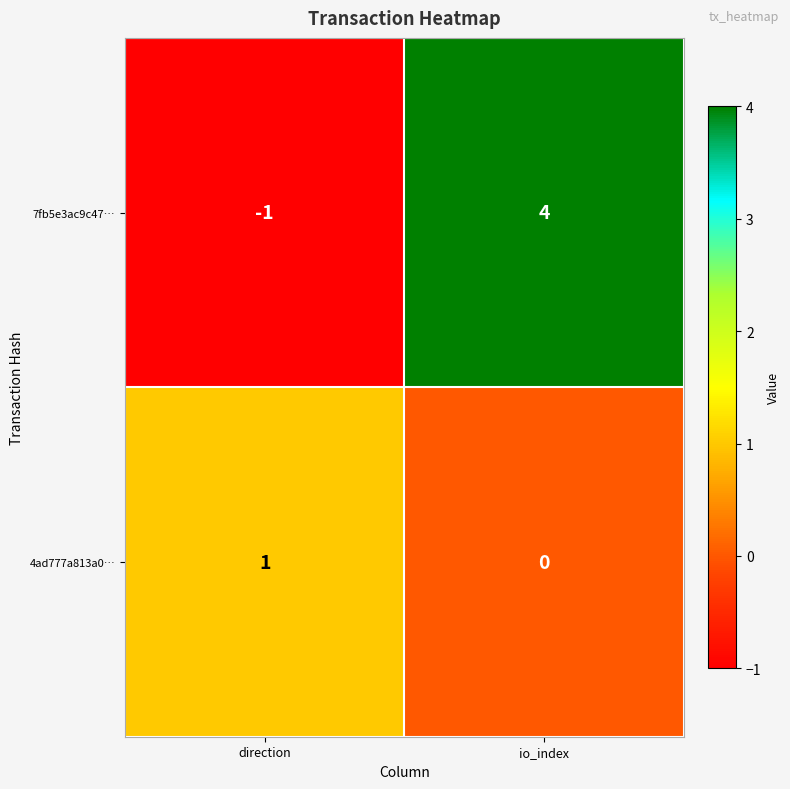

At which label does 4ad777a813a0… reach its peak?

direction